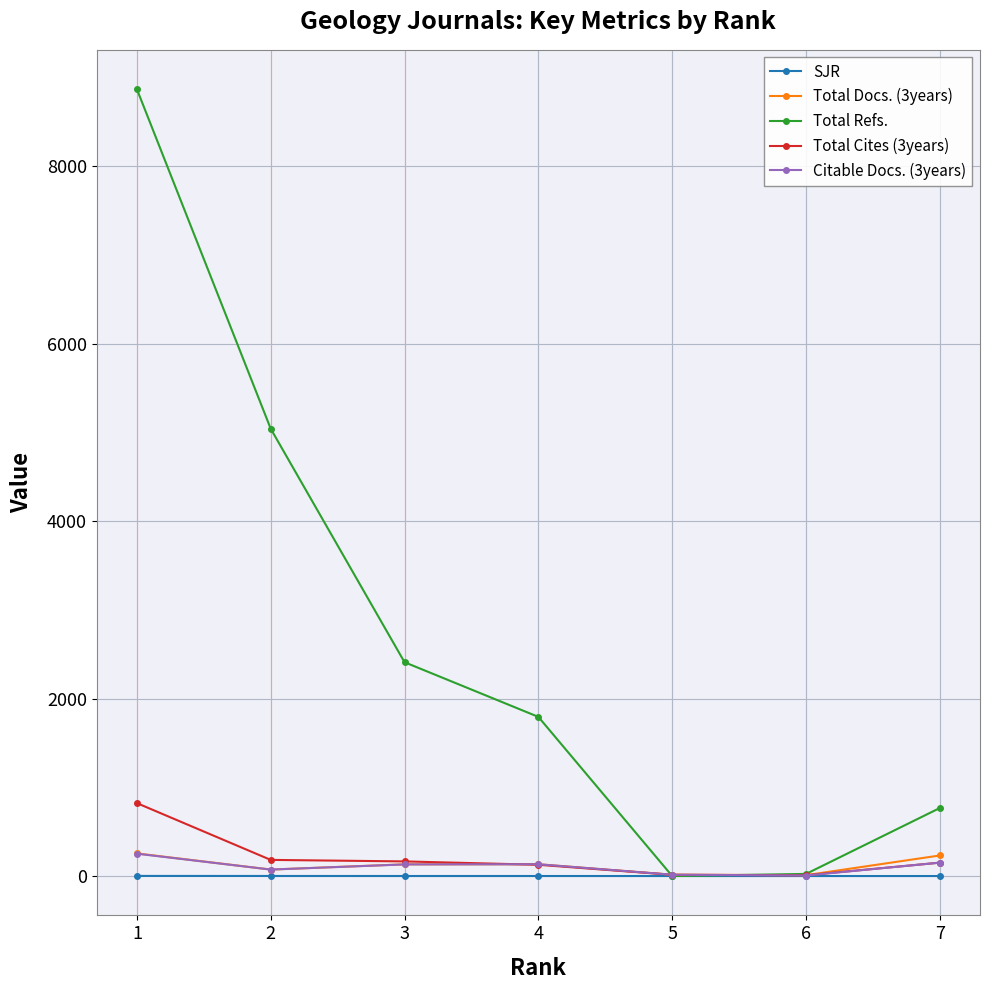

Which series changed the most between 2 and 7?

Total Refs.